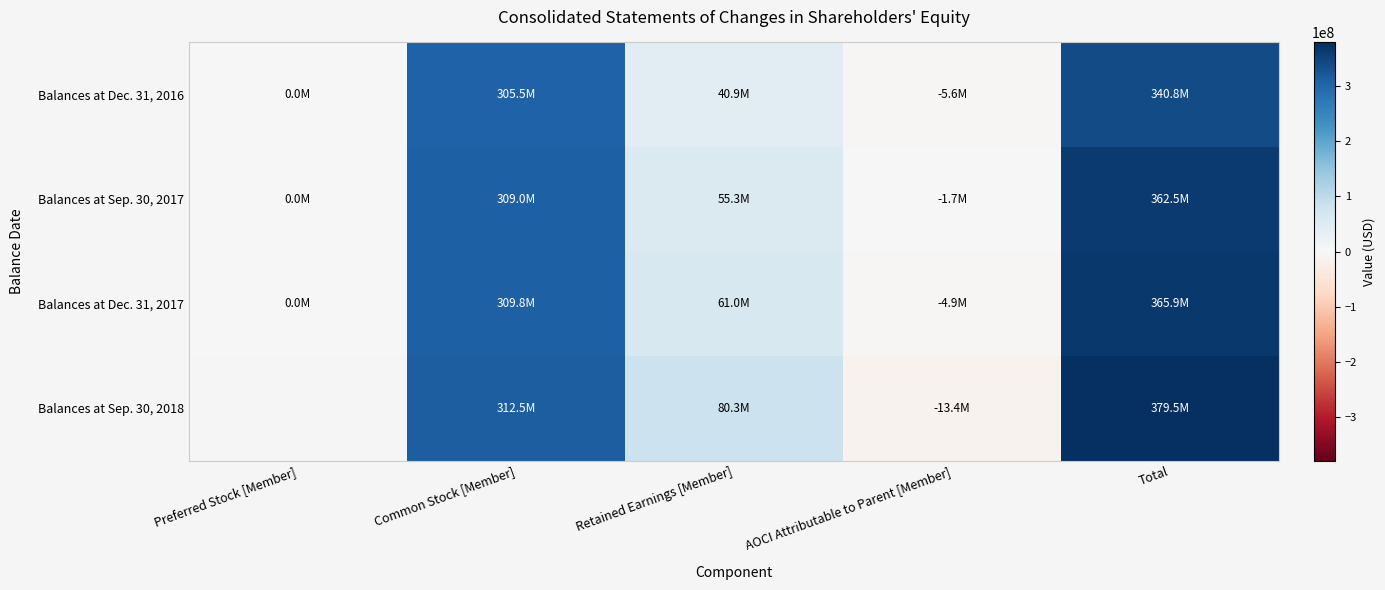

How many values in the Balances at Dec. 31, 2017 series exceed 61001000?

2